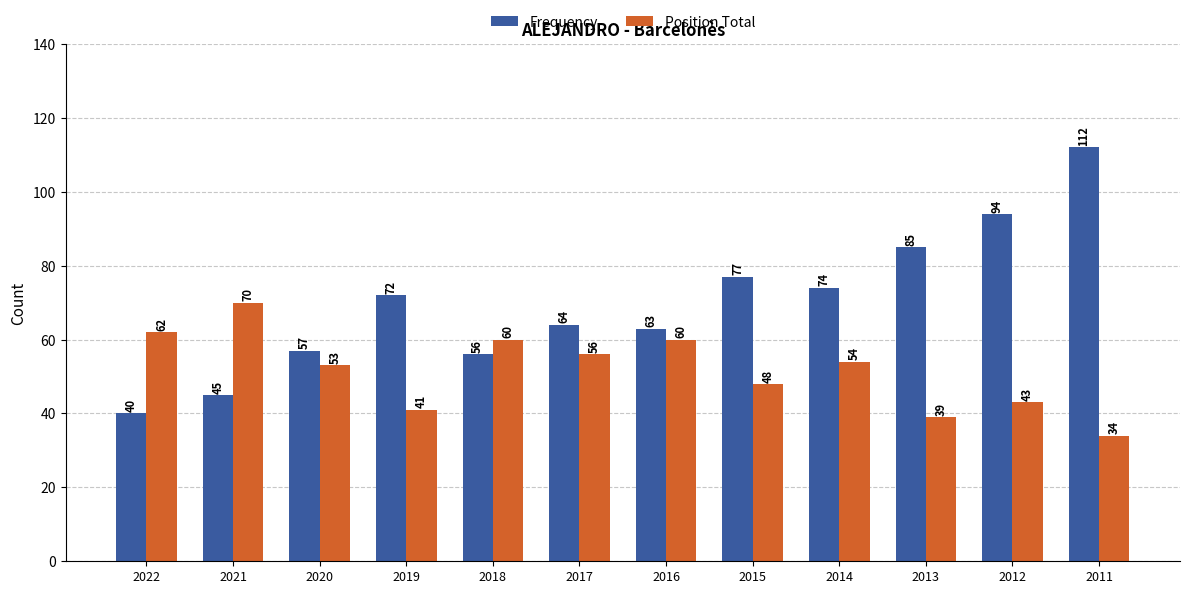

Is the value of Frequency at 2012 greater than the value of Position Total at 2019?

Yes